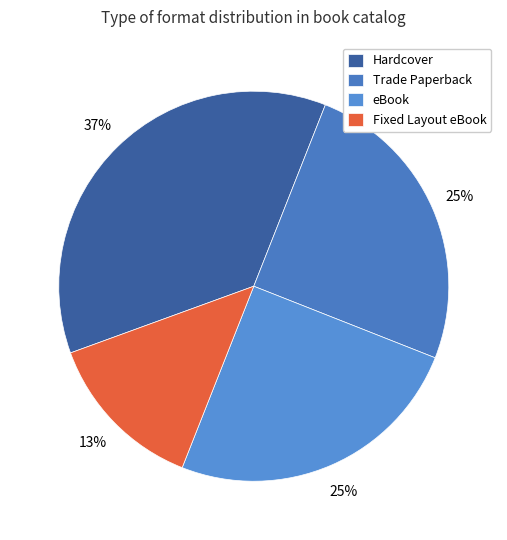

Which category has the biggest portion of the pie?

Hardcover